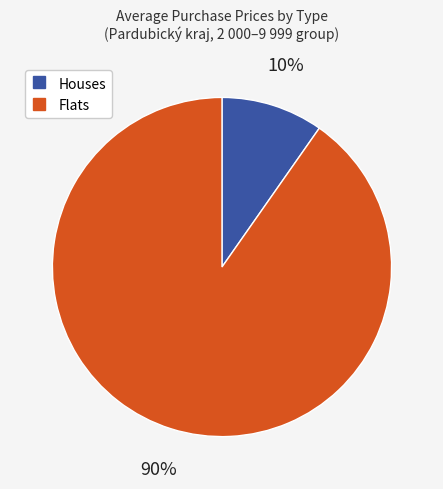

Is there a majority slice in this chart?

Yes